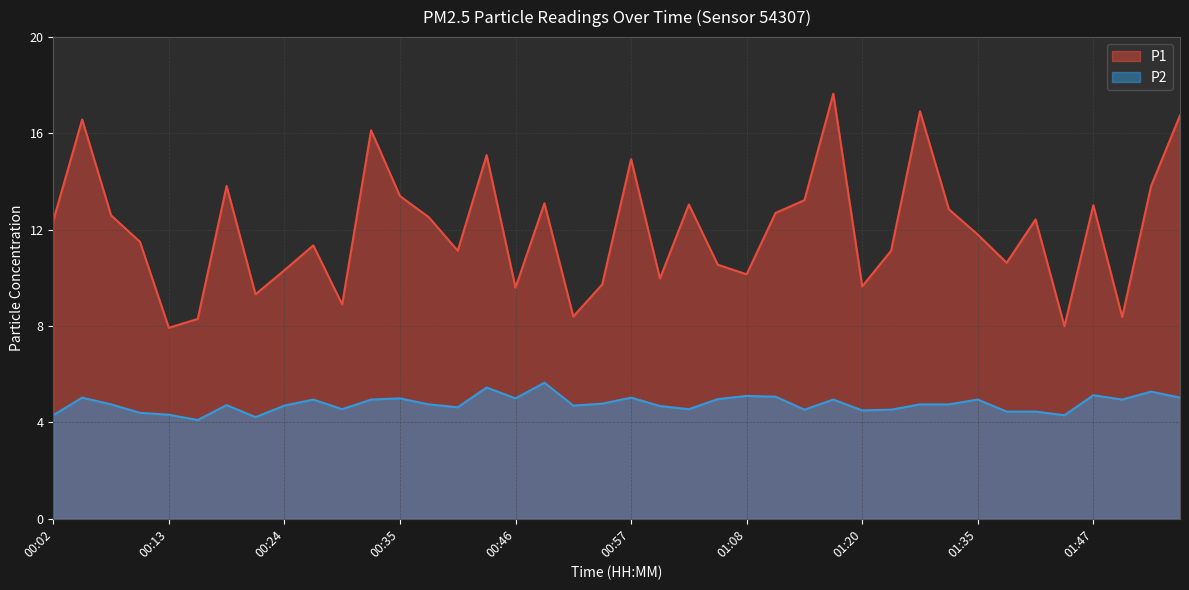

The P2 series shows 6.7 at 01:44. True or false?

False